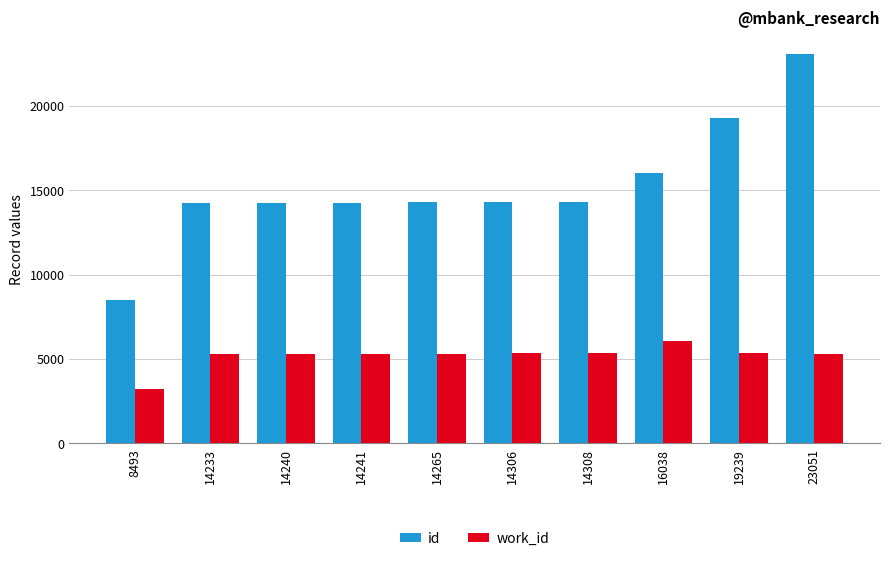

Is it true that work_id equals 8847 at 16038?

False